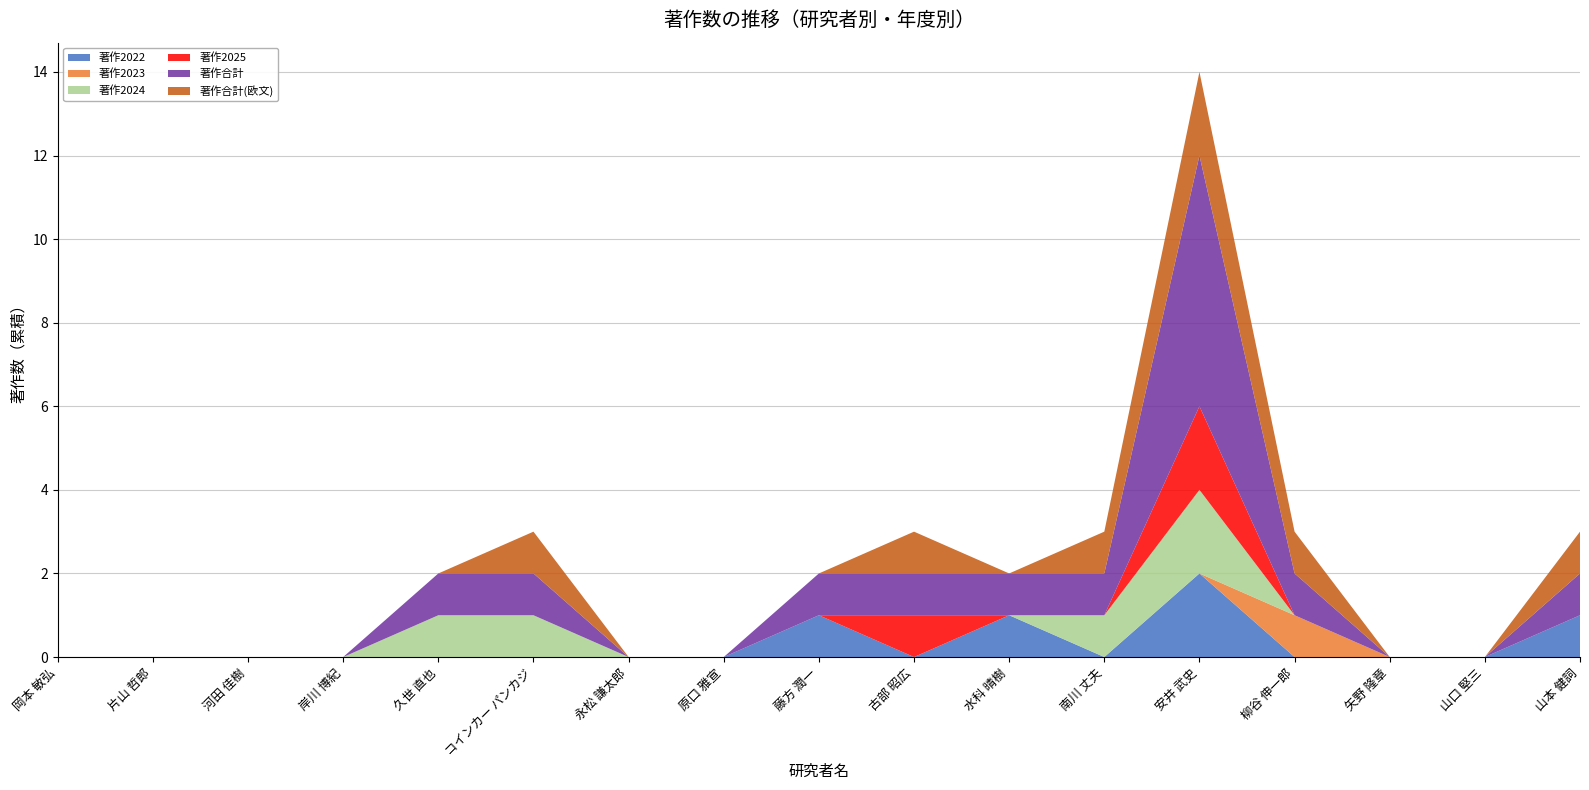

Reading left to right, transcribe all the data shown in this chart.

著作2022: 岡本 敏弘=0	片山 哲郎=0	河田 佳樹=0	岸川 博紀=0	久世 直也=0	コインカー パンカジ=0	永松 謙太郎=0	原口 雅宣=0	藤方 潤一=1	古部 昭広=0	水科 晴樹=1	南川 丈夫=0	安井 武史=2	柳谷 伸一郎=0	矢野 隆章=0	山口 堅三=0	山本 健詞=1
著作2023: 岡本 敏弘=0	片山 哲郎=0	河田 佳樹=0	岸川 博紀=0	久世 直也=0	コインカー パンカジ=0	永松 謙太郎=0	原口 雅宣=0	藤方 潤一=0	古部 昭広=0	水科 晴樹=0	南川 丈夫=0	安井 武史=0	柳谷 伸一郎=1	矢野 隆章=0	山口 堅三=0	山本 健詞=0
著作2024: 岡本 敏弘=0	片山 哲郎=0	河田 佳樹=0	岸川 博紀=0	久世 直也=1	コインカー パンカジ=1	永松 謙太郎=0	原口 雅宣=0	藤方 潤一=0	古部 昭広=0	水科 晴樹=0	南川 丈夫=1	安井 武史=2	柳谷 伸一郎=0	矢野 隆章=0	山口 堅三=0	山本 健詞=0
著作2025: 岡本 敏弘=0	片山 哲郎=0	河田 佳樹=0	岸川 博紀=0	久世 直也=0	コインカー パンカジ=0	永松 謙太郎=0	原口 雅宣=0	藤方 潤一=0	古部 昭広=1	水科 晴樹=0	南川 丈夫=0	安井 武史=2	柳谷 伸一郎=0	矢野 隆章=0	山口 堅三=0	山本 健詞=0
著作合計: 岡本 敏弘=0	片山 哲郎=0	河田 佳樹=0	岸川 博紀=0	久世 直也=1	コインカー パンカジ=1	永松 謙太郎=0	原口 雅宣=0	藤方 潤一=1	古部 昭広=1	水科 晴樹=1	南川 丈夫=1	安井 武史=6	柳谷 伸一郎=1	矢野 隆章=0	山口 堅三=0	山本 健詞=1
著作合計(欧文): 岡本 敏弘=0	片山 哲郎=0	河田 佳樹=0	岸川 博紀=0	久世 直也=0	コインカー パンカジ=1	永松 謙太郎=0	原口 雅宣=0	藤方 潤一=0	古部 昭広=1	水科 晴樹=0	南川 丈夫=1	安井 武史=2	柳谷 伸一郎=1	矢野 隆章=0	山口 堅三=0	山本 健詞=1